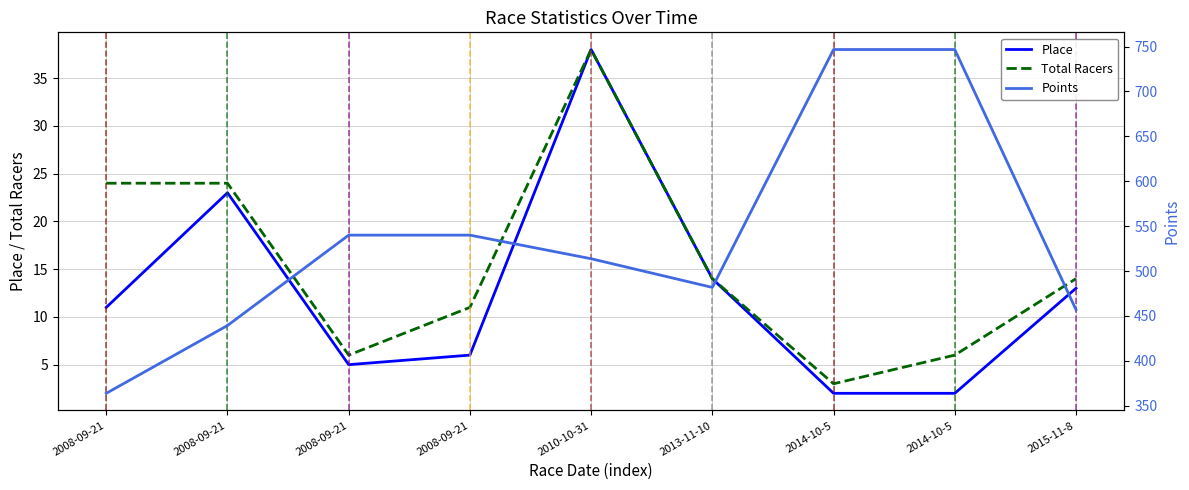

True or false: Place and Points intersect in this chart.

False